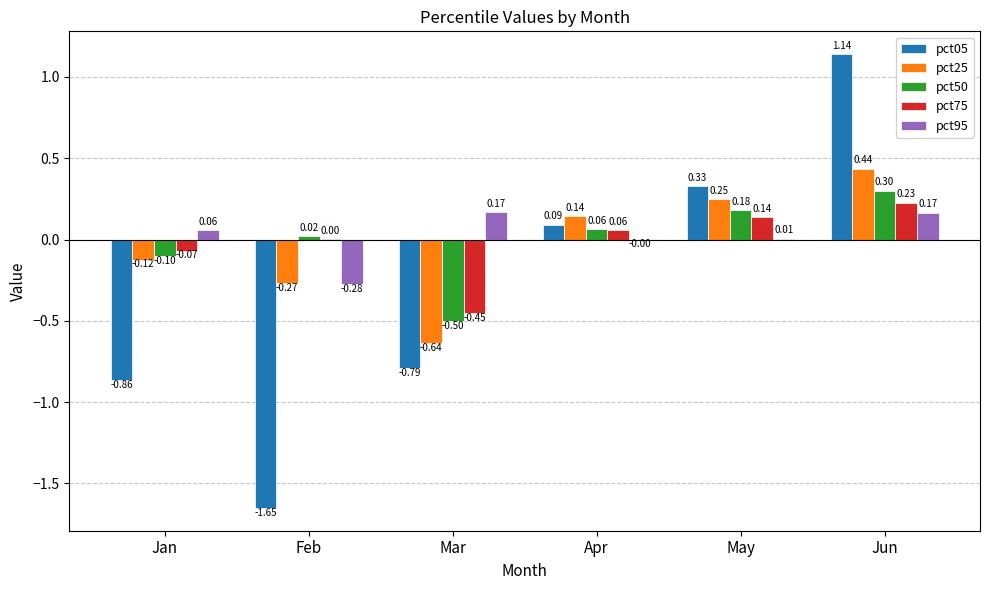

How many pct25 values are between 0 and 1?

3